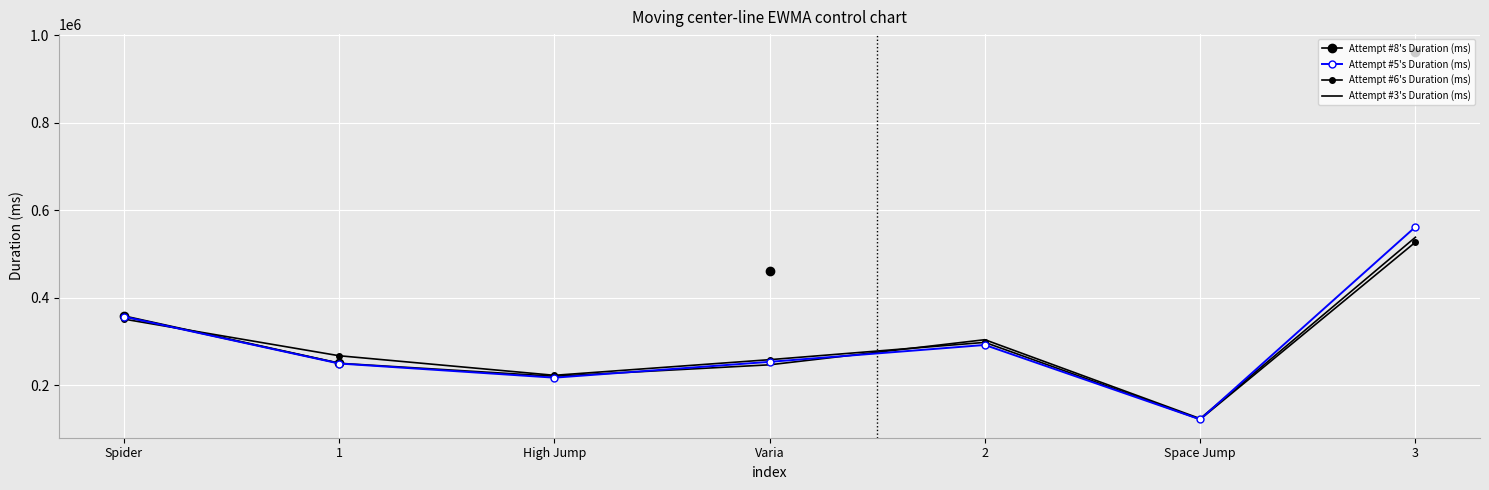

What is the value of the Attempt #3's Duration (ms) point at the 1st from the left?

357650.0